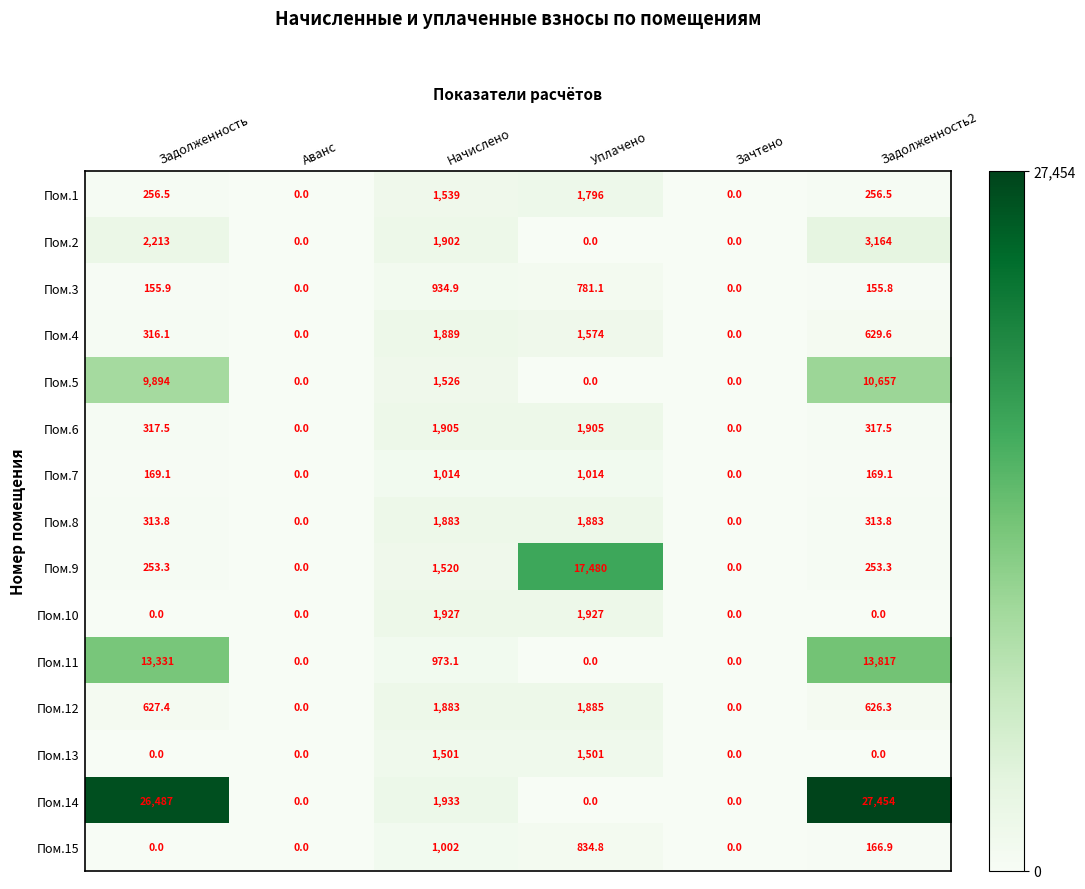

At how many categories does at least one series exceed 6766?

3